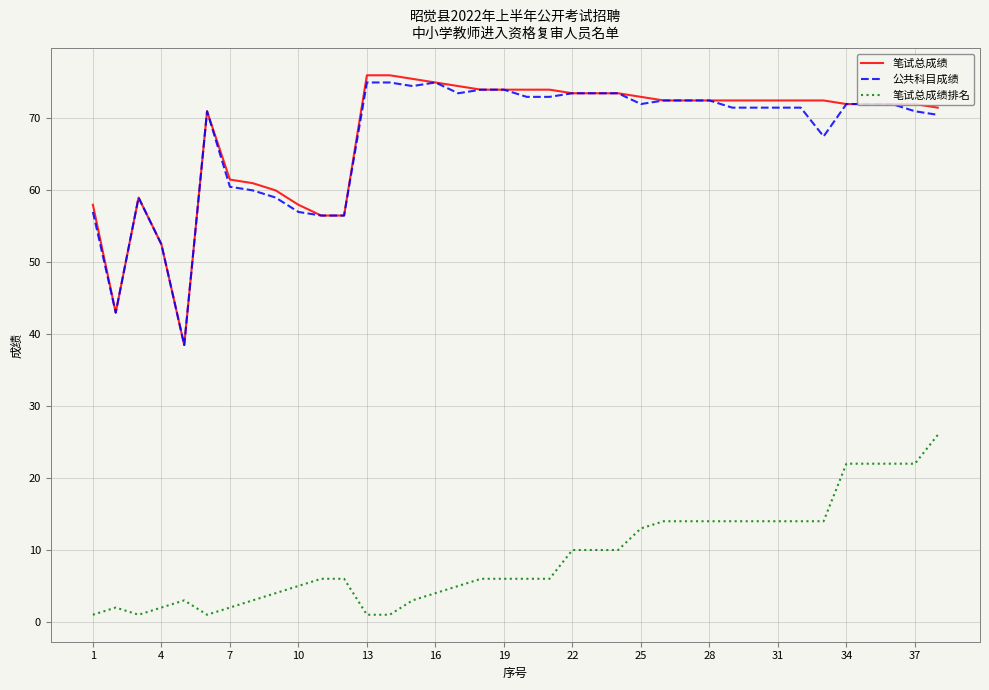

Reading right to left, what are all the values shown in this chart?

笔试总成绩: 71.5	72.0	72.0	72.0	72.0	72.5	72.5	72.5	72.5	72.5	72.5	72.5	72.5	73.0	73.5	73.5	73.5	74.0	74.0	74.0	74.0	74.5	75.0	75.5	76.0	76.0	56.5	56.5	58.0	60.0	61.0	61.5	71.0	38.5	52.5	59.0	43.0	58.0
公共科目成绩: 70.5	71.0	72.0	72.0	72.0	67.5	71.5	71.5	71.5	71.5	72.5	72.5	72.5	72.0	73.5	73.5	73.5	73.0	73.0	74.0	74.0	73.5	75.0	74.5	75.0	75.0	56.5	56.5	57.0	59.0	60.0	60.5	71.0	38.5	52.5	59.0	43.0	57.0
笔试总成绩排名: 26.0	22.0	22.0	22.0	22.0	14.0	14.0	14.0	14.0	14.0	14.0	14.0	14.0	13.0	10.0	10.0	10.0	6.0	6.0	6.0	6.0	5.0	4.0	3.0	1.0	1.0	6.0	6.0	5.0	4.0	3.0	2.0	1.0	3.0	2.0	1.0	2.0	1.0